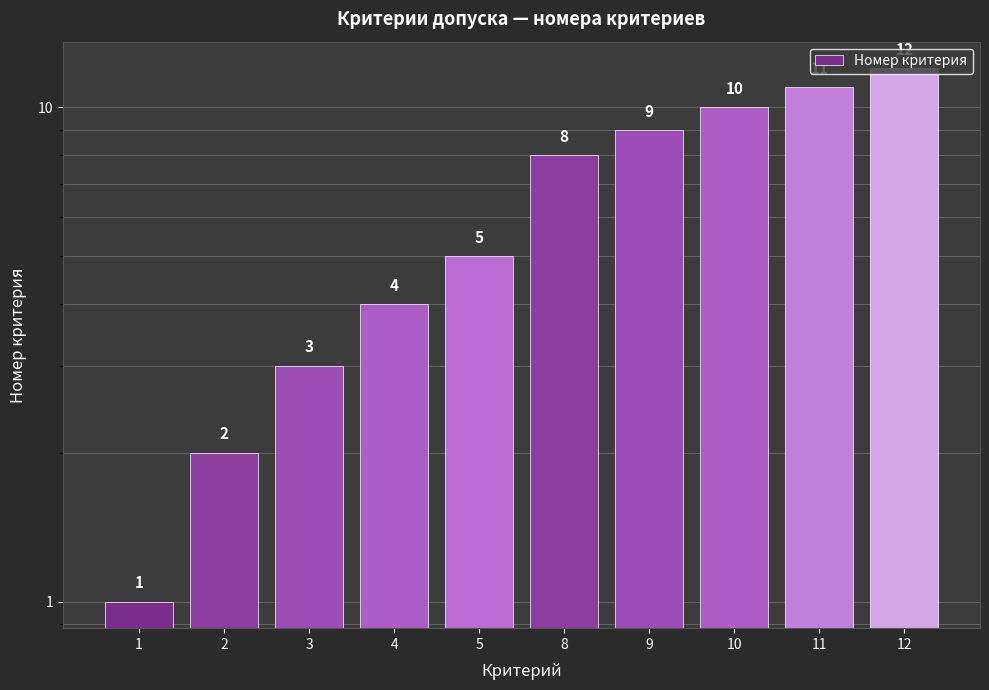

What is the change in value from 3 to 4?

+1